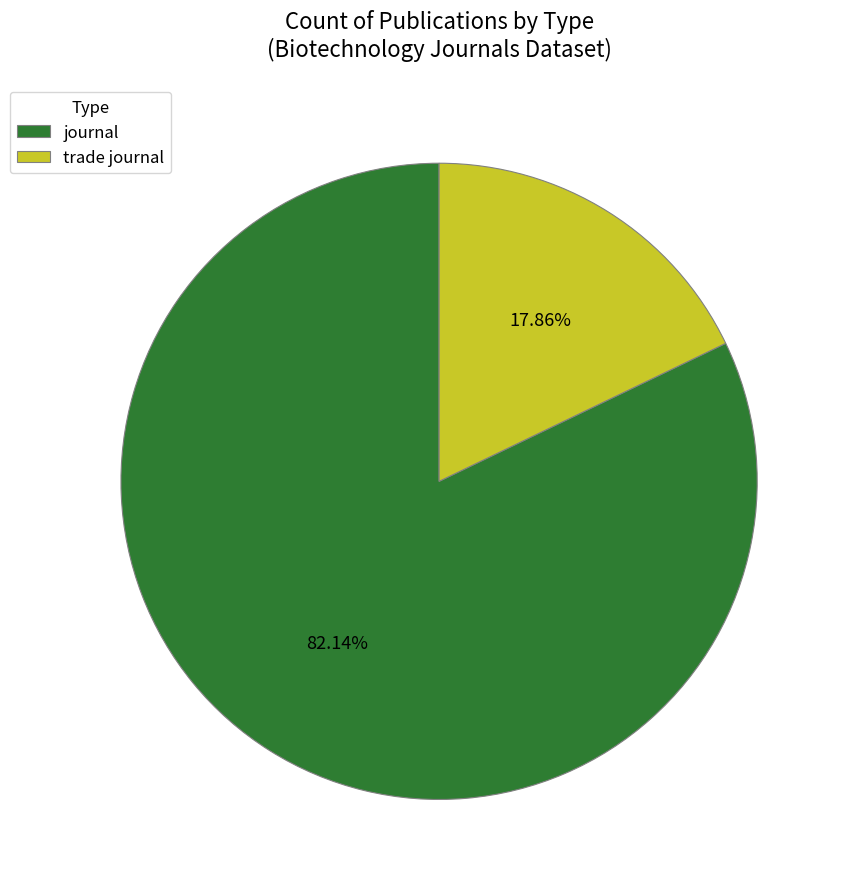

The journal slice represents 71% of the pie. True or false?

False